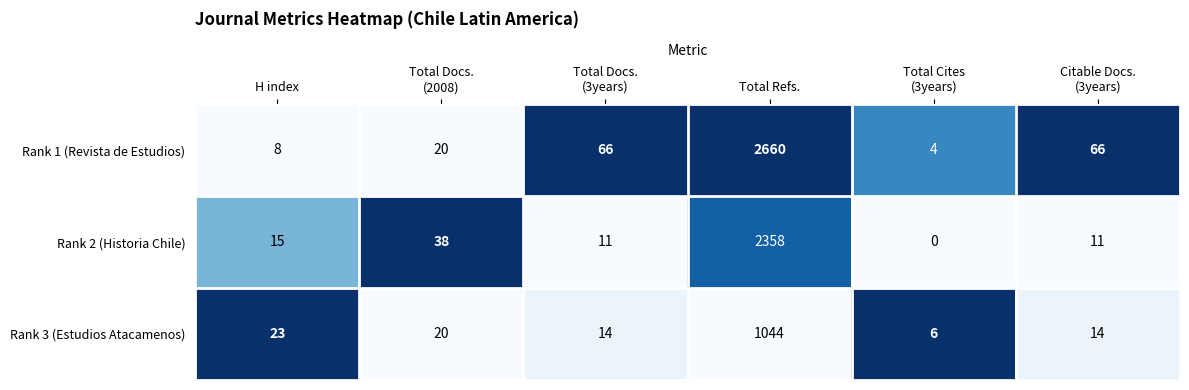

What is the spread (max minus min) of values at Total Cites
(3years)?

6